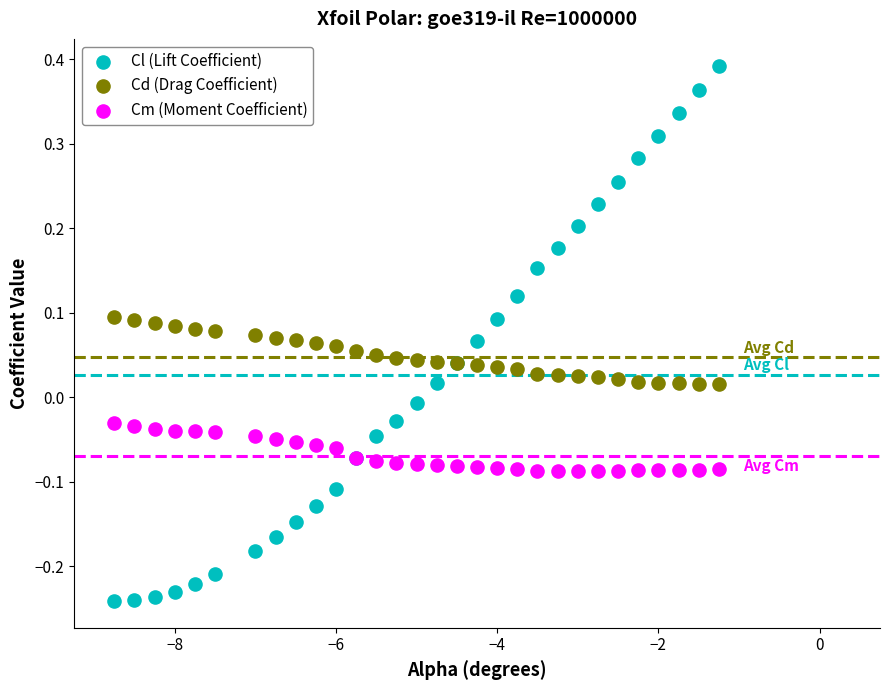

Which series contains the highest Y value?

Cl (Lift Coefficient)